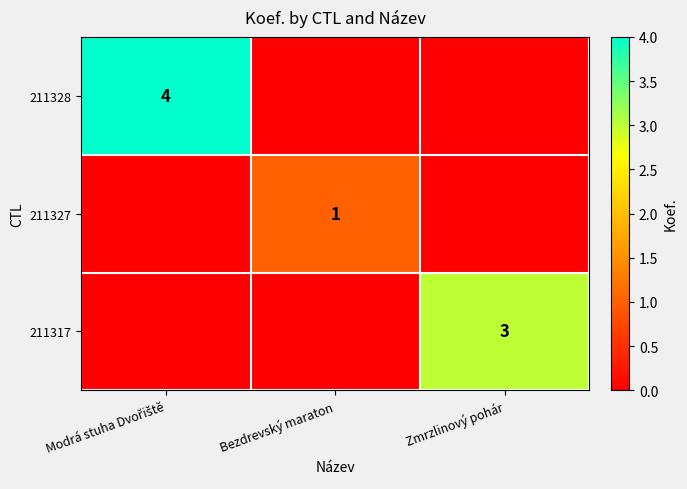

The 211317 series shows 3 at Zmrzlinový pohár. True or false?

True